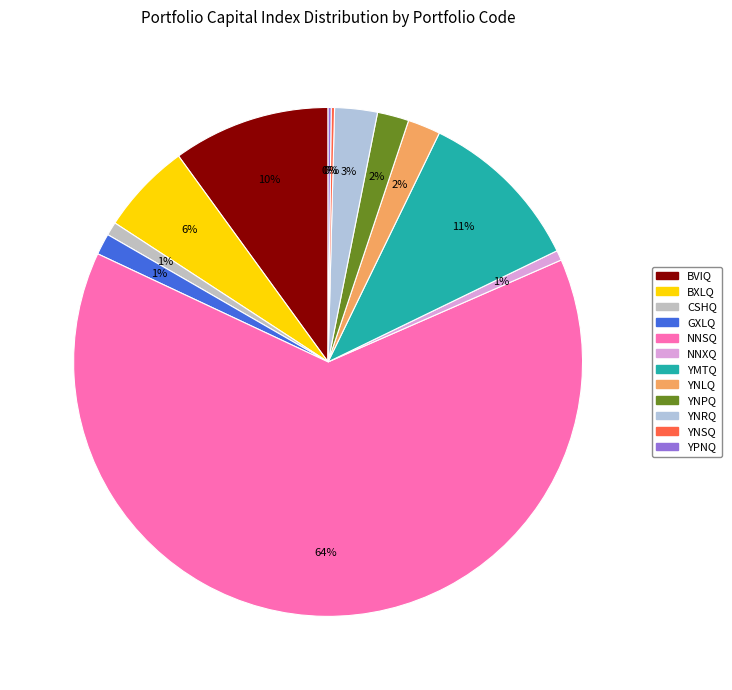

Count the number of slices in the pie.

12